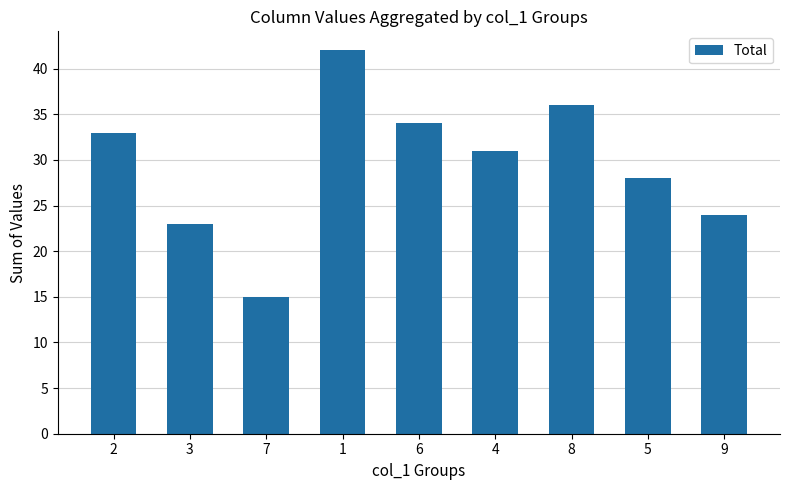

Rank the categories by value from lowest to highest.

7, 3, 9, 5, 4, 2, 6, 8, 1